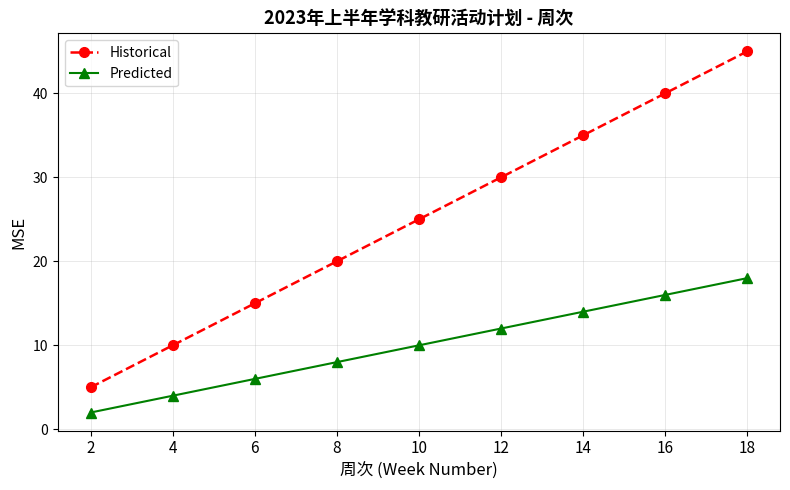

What is the total value across all series at 4?

14